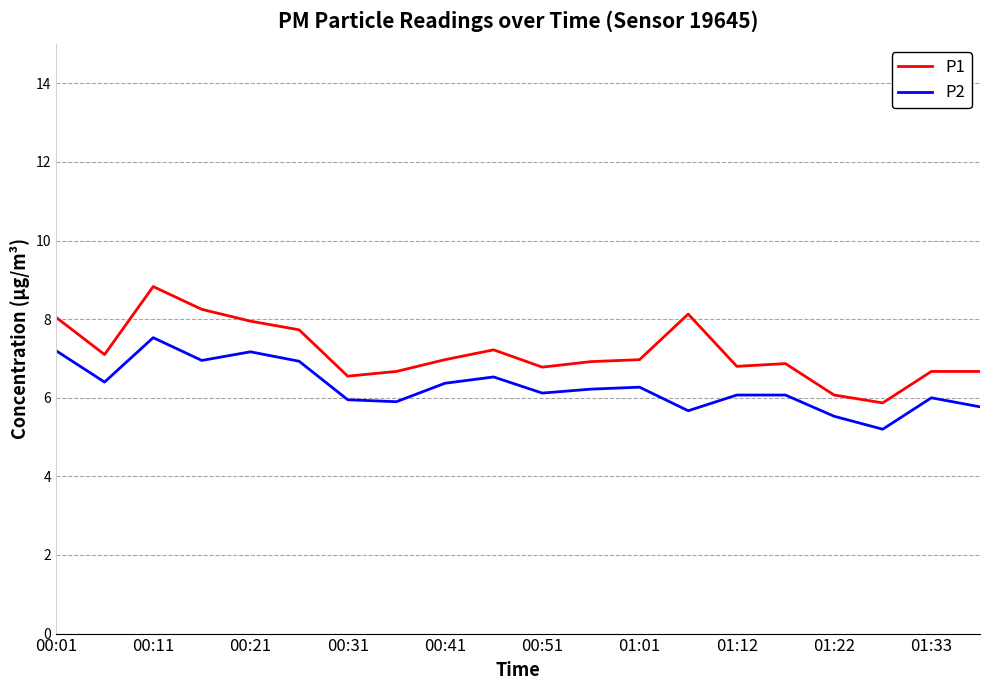

What is the difference between the maximum and minimum values in the P2 series?

2.3